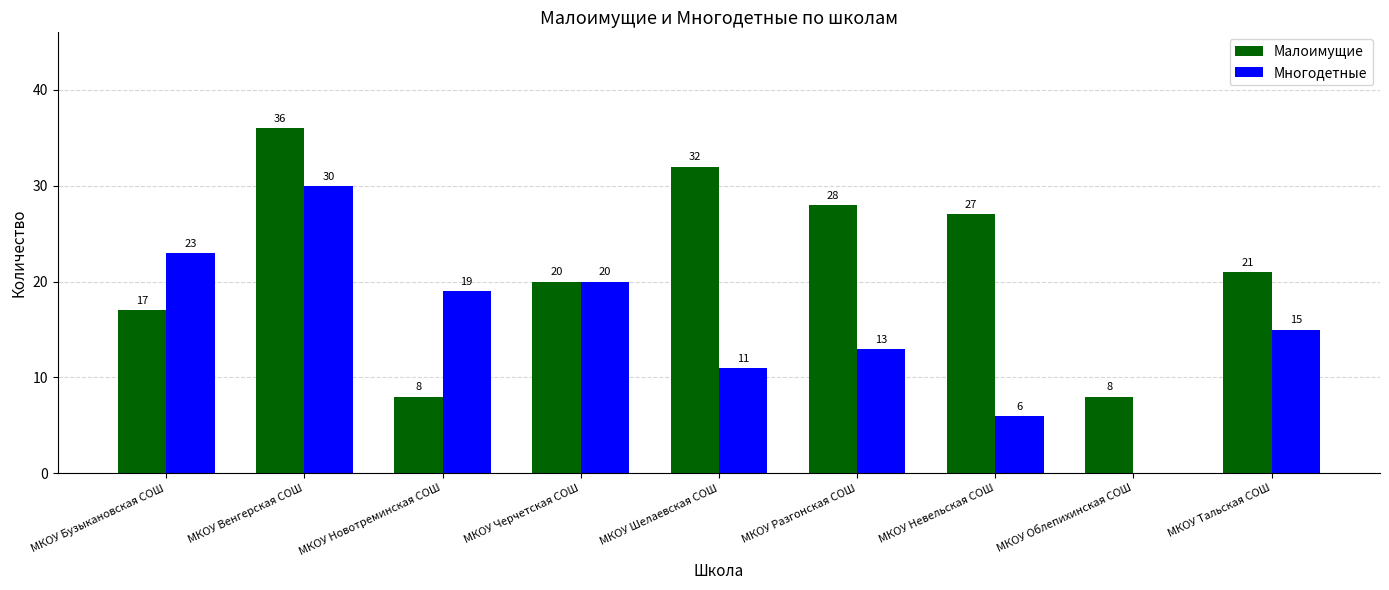

Which series changed the most between МКОУ Бузыкановская СОШ and МКОУ Невельская СОШ?

Многодетные